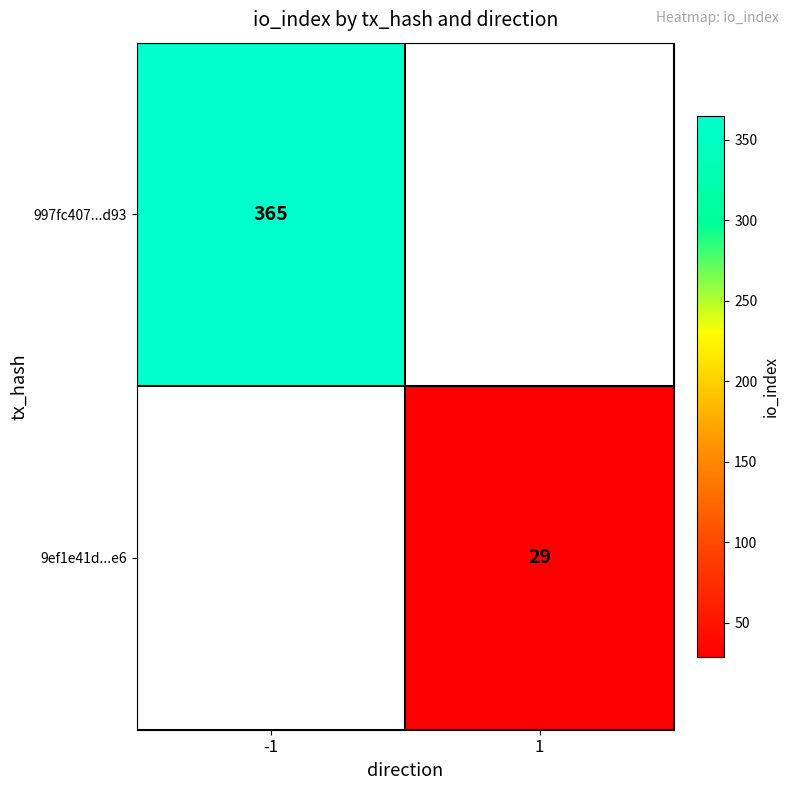

The 9ef1e41d...e6 series shows 29 at 1. True or false?

True